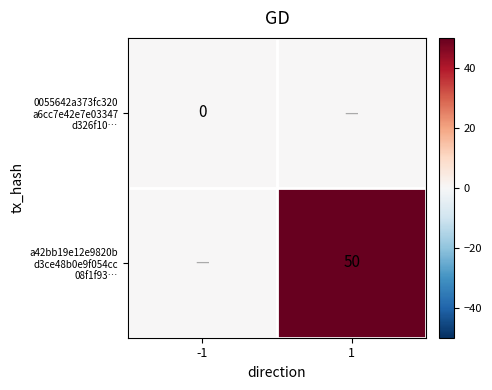

Which series has the largest range (max minus min)?

a42bb19e12e9820b d3ce48b0e9f054cc 08f1f93…